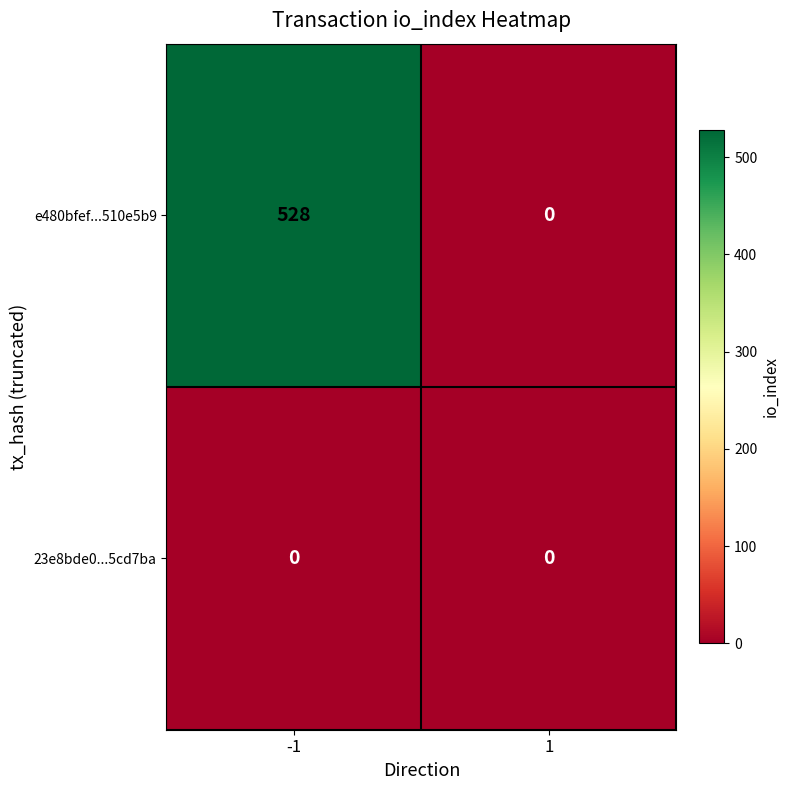

At how many categories does at least one series exceed 168?

1